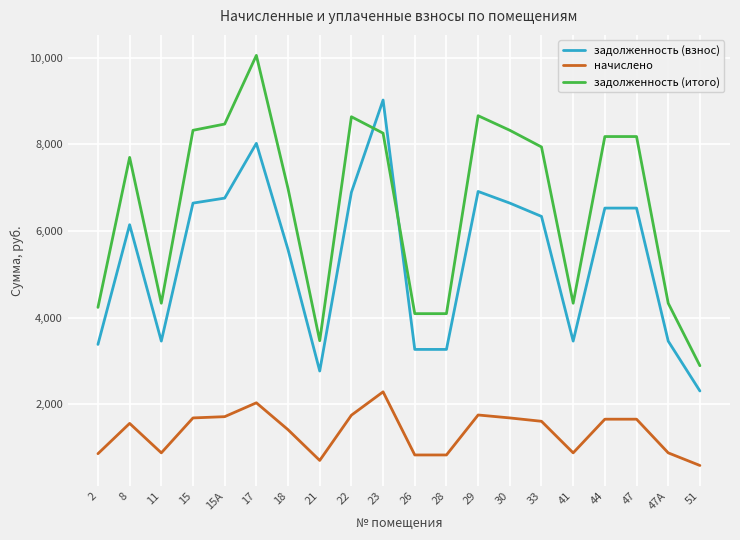

How many categories are shown in the chart?

20